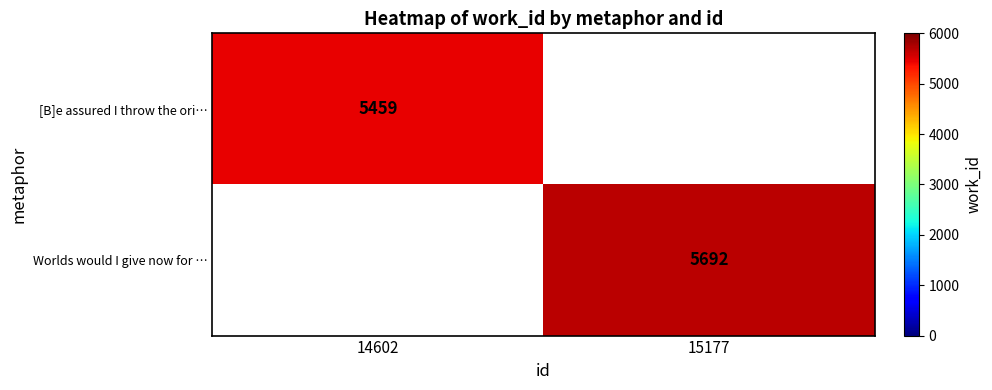

Is it true that Worlds would I give now for … equals 3114.3 at 15177?

False